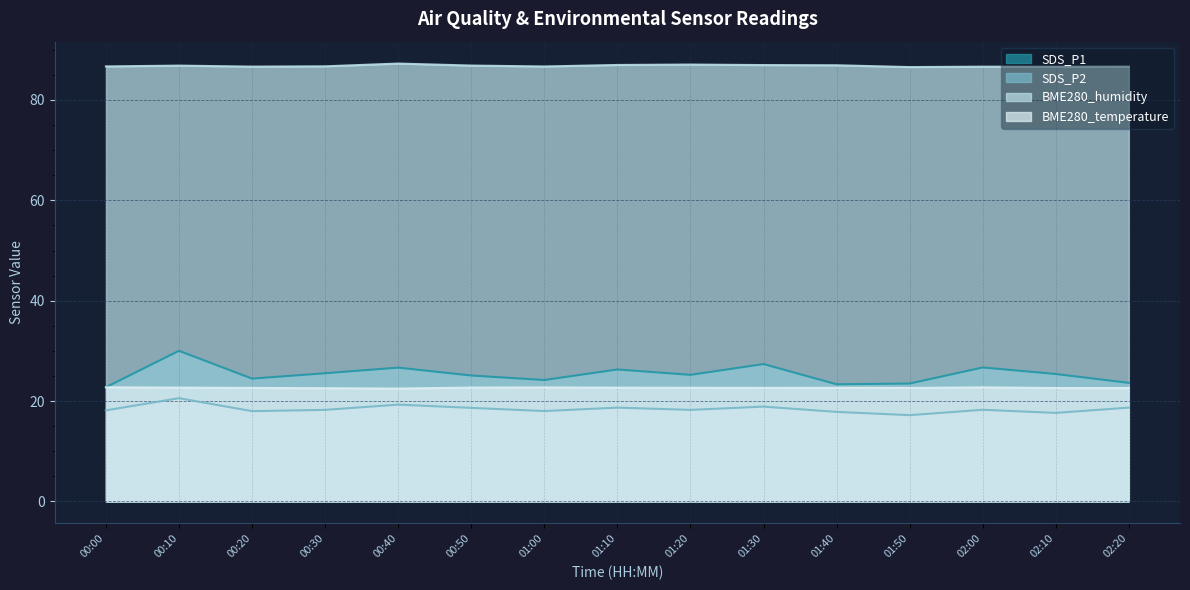

True or false: SDS_P1 and SDS_P2 cross at least once.

False